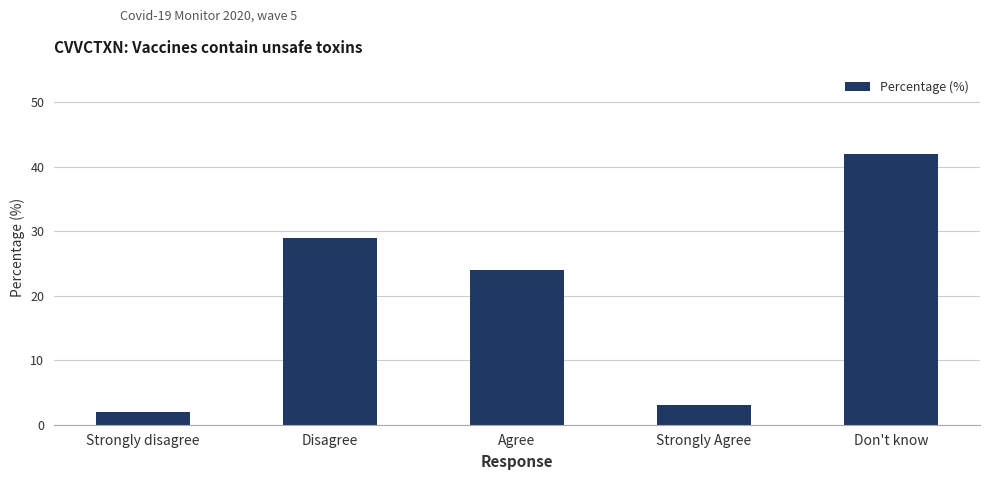

Reading right to left, extract all data points from this chart.

Don't know=42	Strongly Agree=3	Agree=24	Disagree=29	Strongly disagree=2